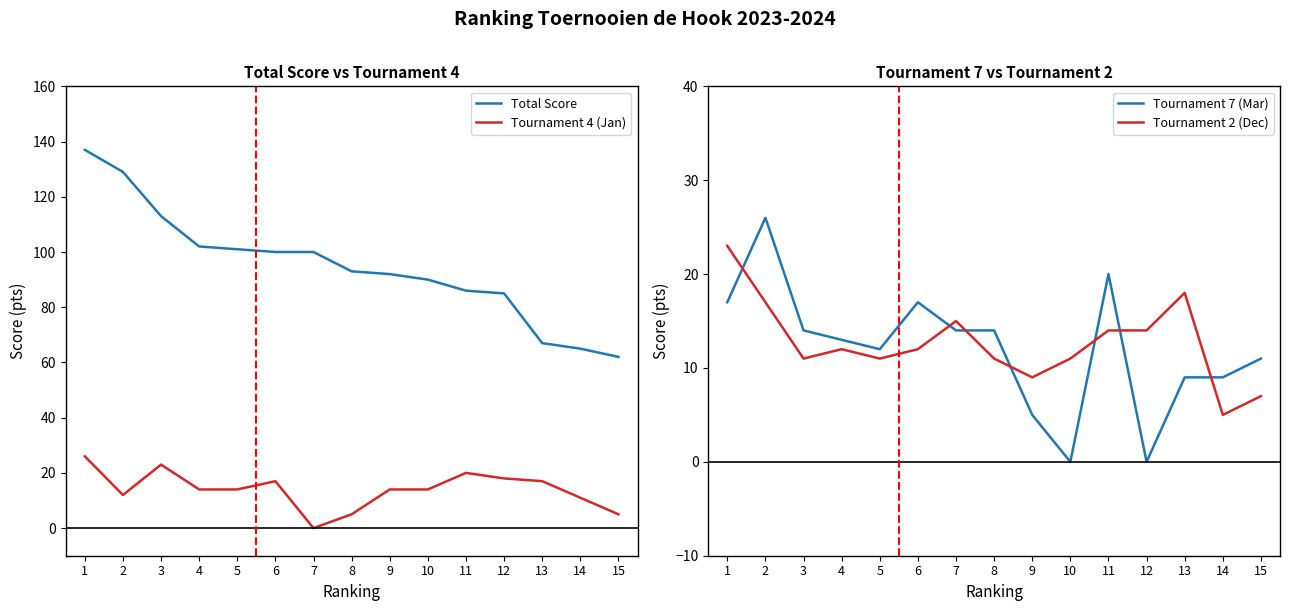

What is the value of the Total Score point at the 10th from the left?

90